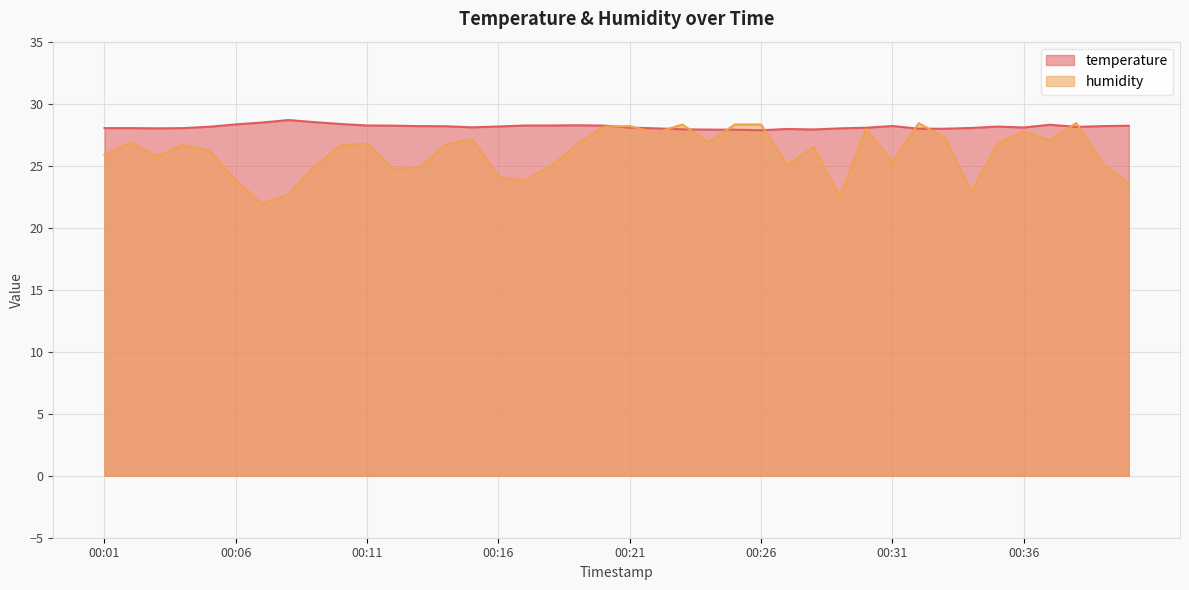

Reading right to left, what are all the values shown in this chart?

temperature: 28.2	28.2	28.1	28.3	28.1	28.1	28.0	28.0	28.0	28.2	28.1	28.0	27.9	28.0	27.9	27.9	27.9	27.9	28.0	28.1	28.2	28.3	28.2	28.2	28.2	28.1	28.2	28.2	28.2	28.2	28.4	28.5	28.7	28.5	28.3	28.1	28.0	28.0	28.0	28.0
humidity: 23.6	25.2	28.4	27.0	27.8	26.8	22.9	27.3	28.4	25.3	28.0	22.5	26.5	25.0	28.3	28.3	26.9	28.3	27.6	28.2	28.1	26.7	25.0	23.8	24.1	27.1	26.7	24.8	24.7	26.8	26.6	25.0	22.7	21.9	23.8	26.2	26.7	25.8	26.9	25.9